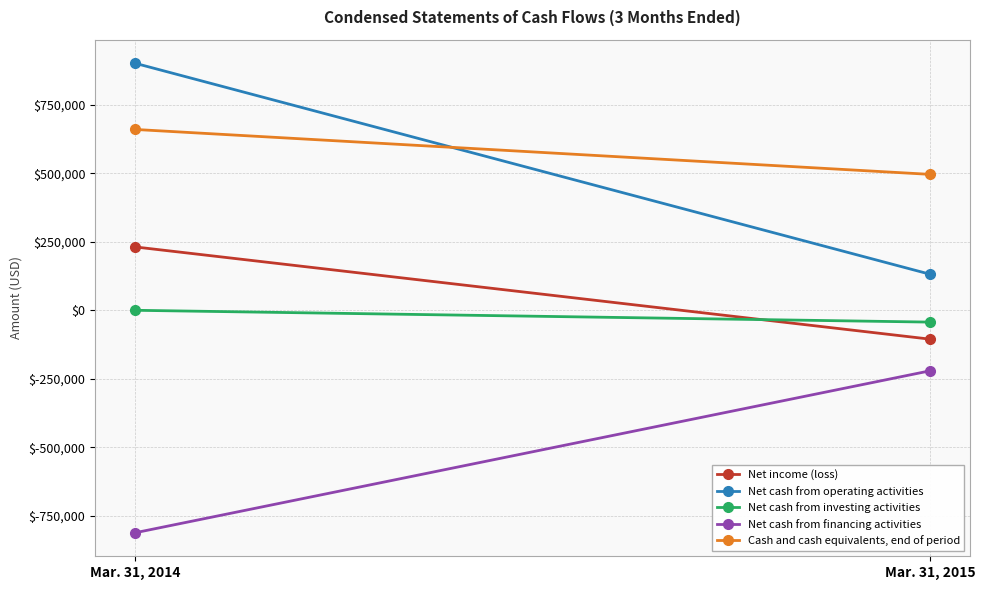

What is the difference between the maximum and minimum values in the Net cash from operating activities series?

770263